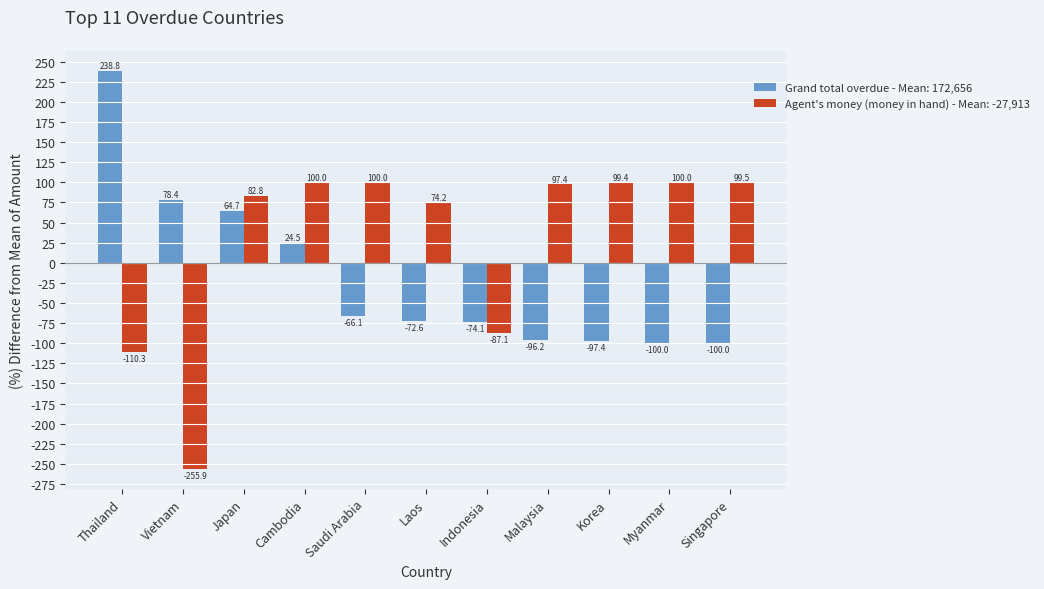

Rank the series at Thailand from highest to lowest value.

Grand total overdue - Mean: 172,656, Agent's money (money in hand) - Mean: -27,913